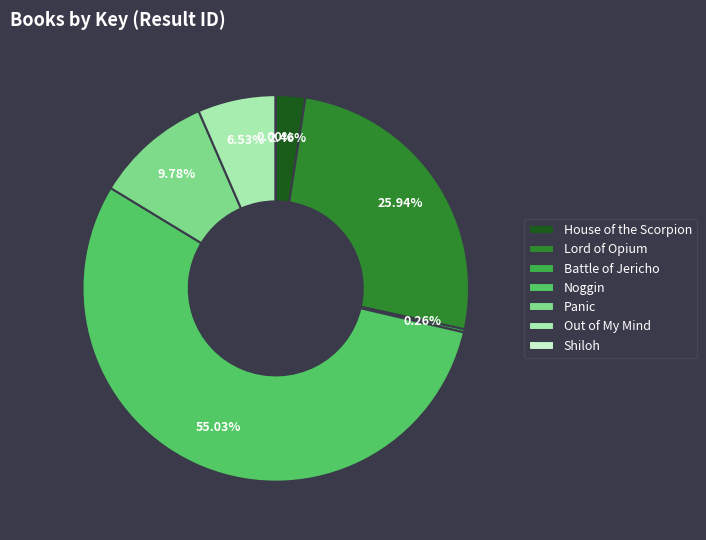

What percentage is the House of the Scorpion slice, to the nearest percent?

2%